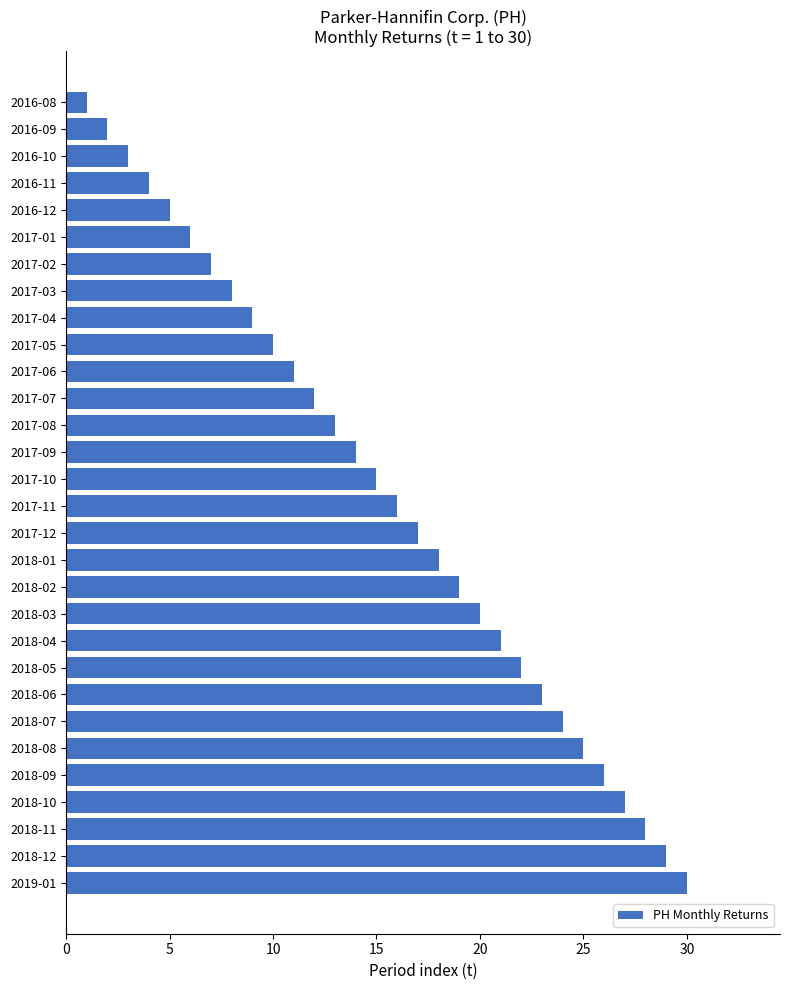

Between 2016-12 and 2019-01, which is larger?

2019-01